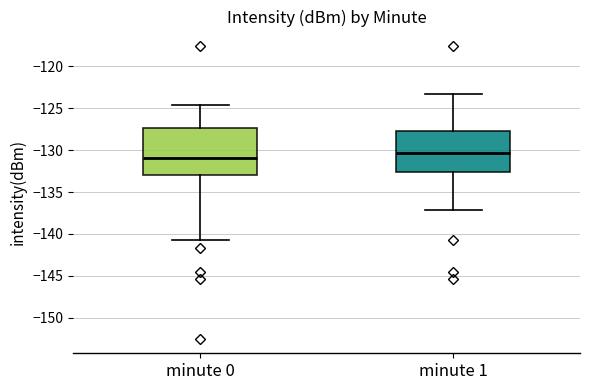

Where is the upper edge of the box for minute 1 on the y-axis? The values are not printed on the chart, so give them approximately, as read against the axis.

-127.5